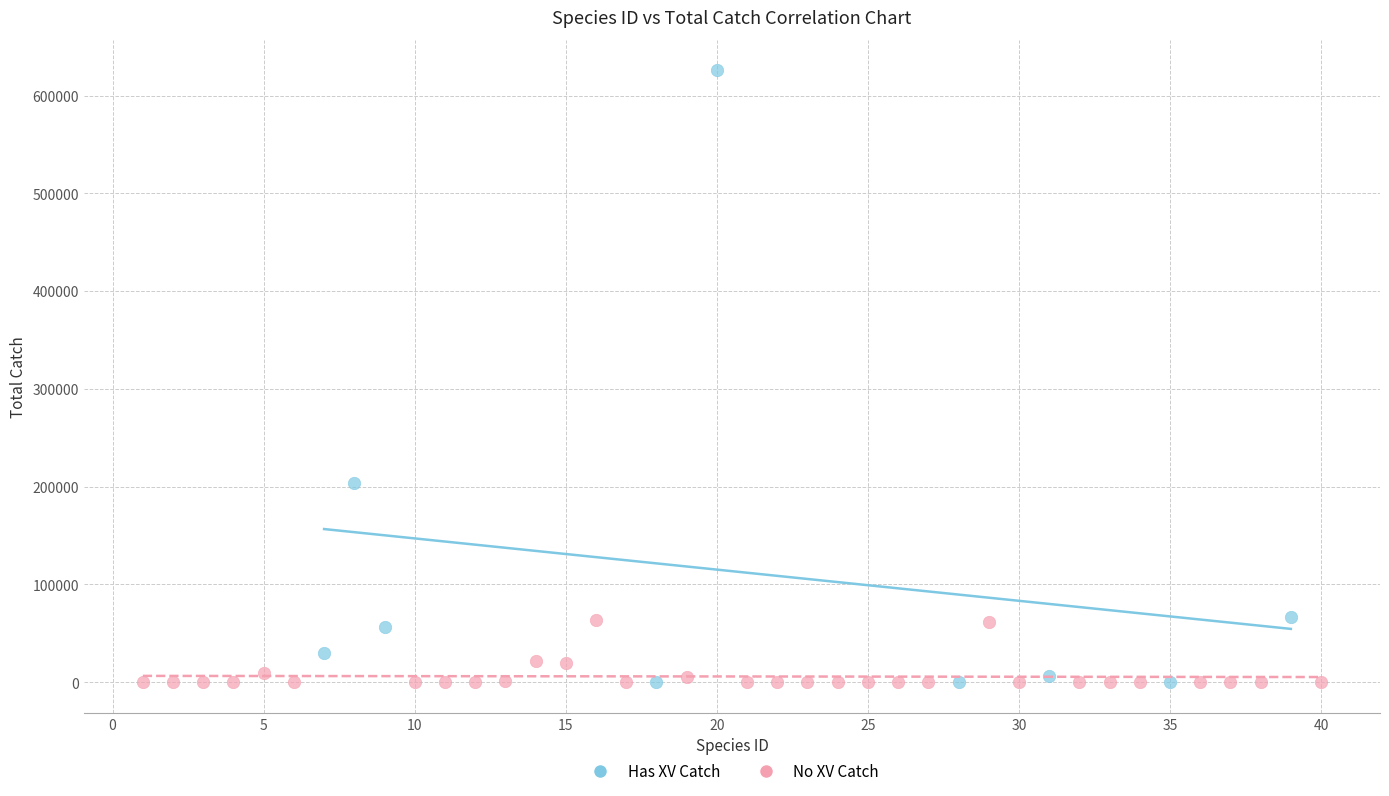

What are all the series names shown in the legend?

Has XV Catch, No XV Catch